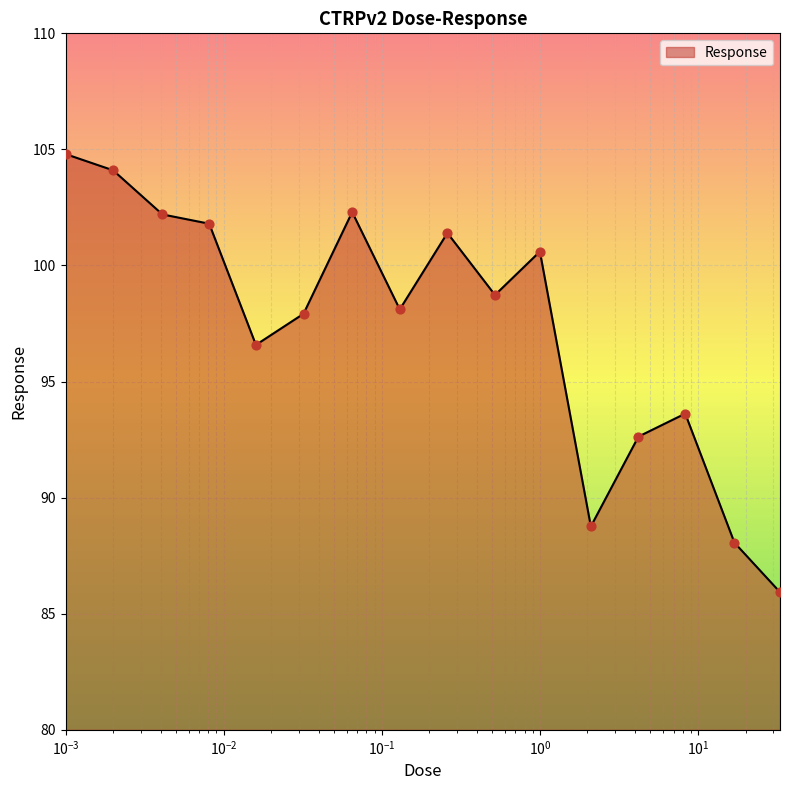

What is the maximum value shown in the chart?

104.8